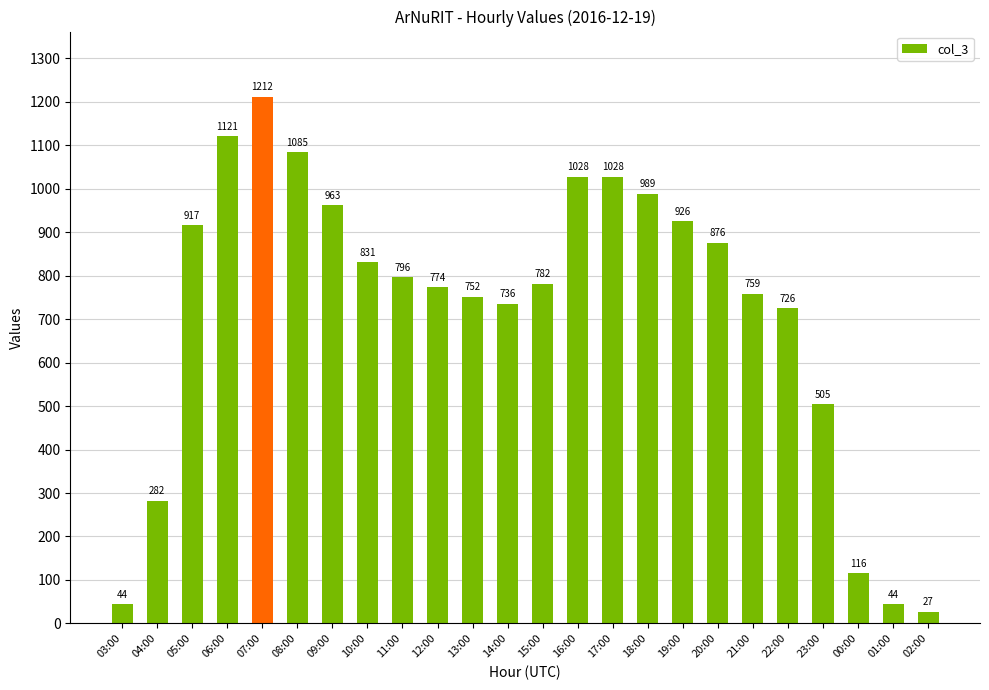

What is the average value?

722